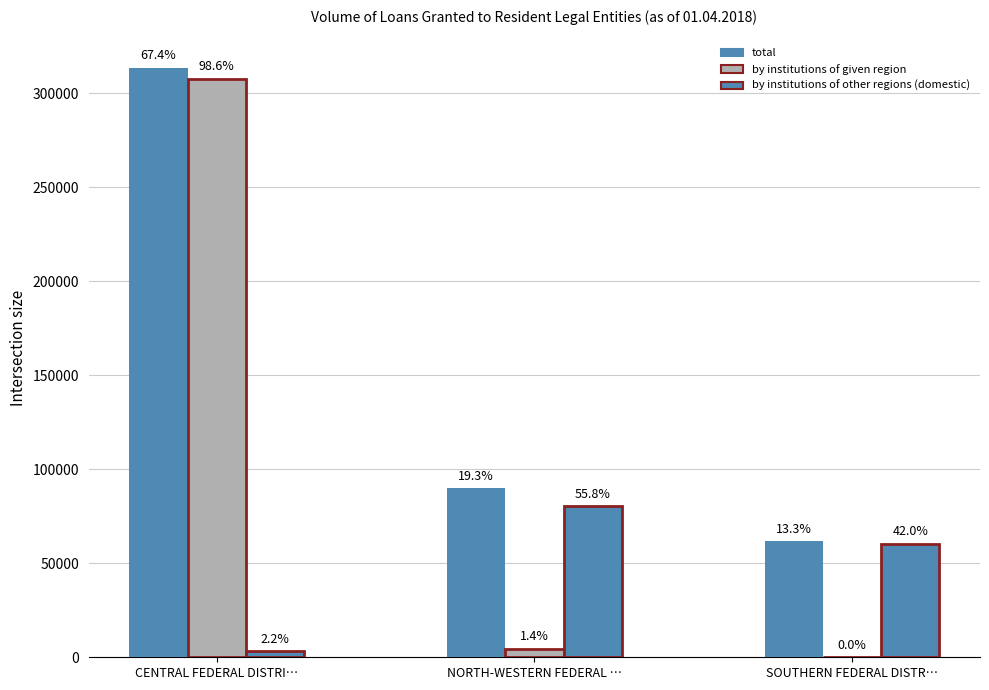

What is the label of the 1st bar from the right?

SOUTHERN FEDERAL DISTR…